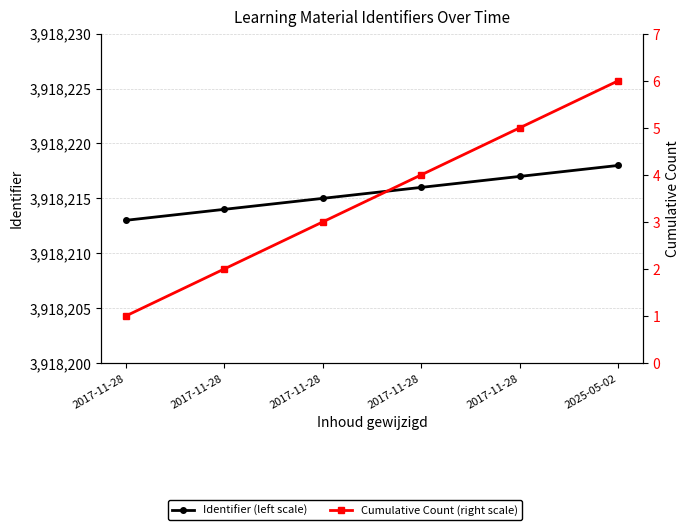

Which label corresponds to the smallest value in the chart?

2017-11-28